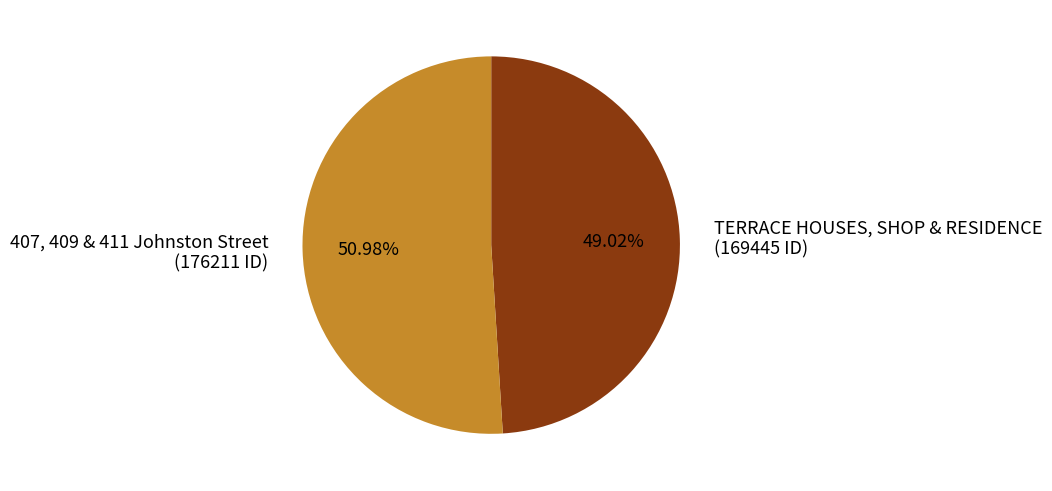

Approximately how many times larger is the value at TERRACE HOUSES, SHOP & RESIDENCE compared to 407, 409 & 411 Johnston Street?

1.0